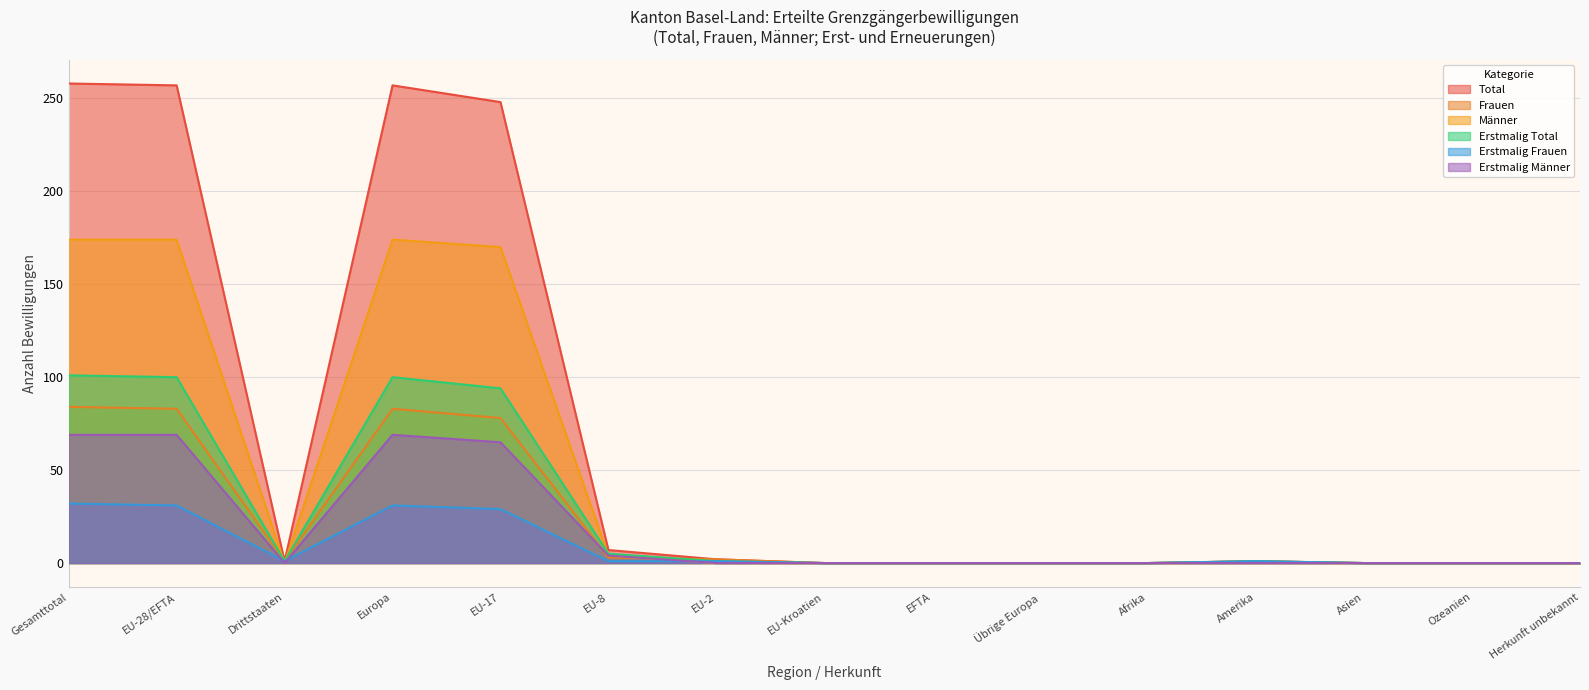

Which series has the widest spread of values?

Total